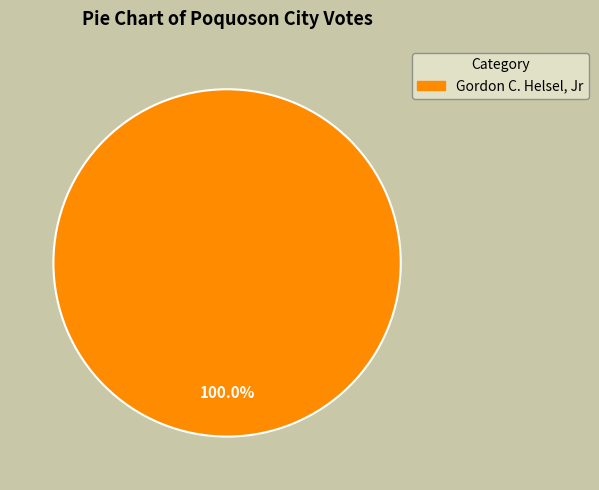

How many segments does this pie chart have?

1